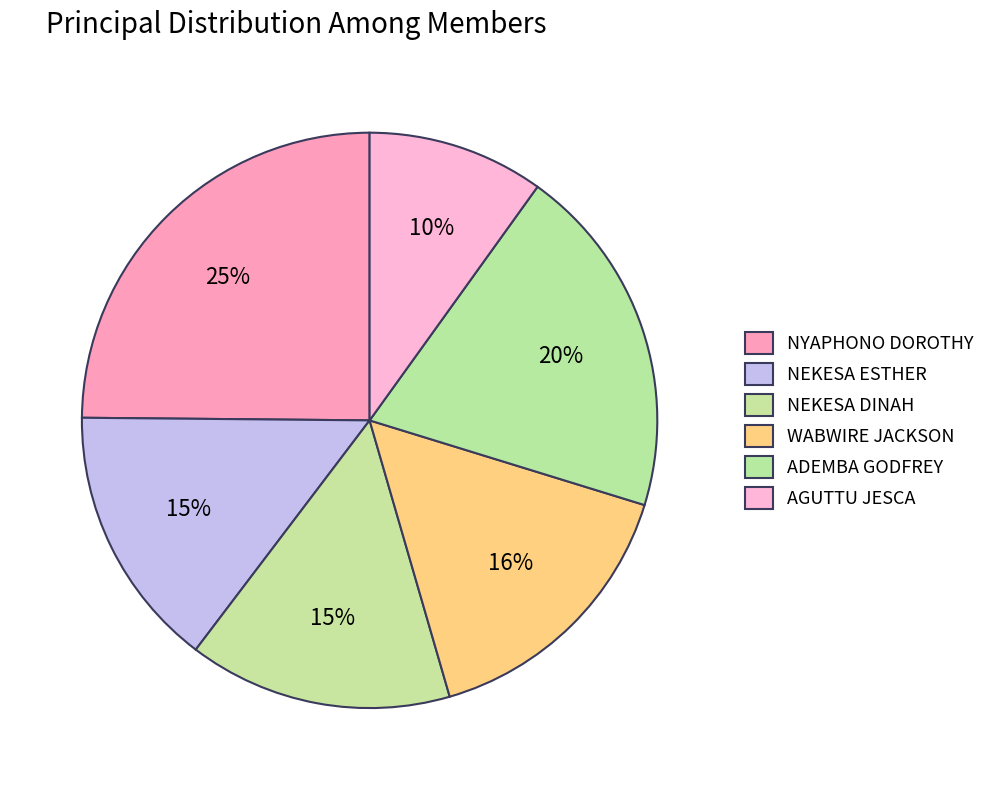

How many slices are in this pie chart?

6